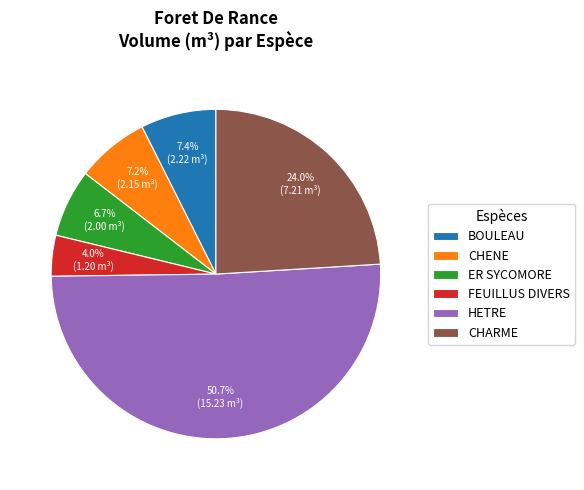

Does HETRE account for over 50% of the chart?

Yes